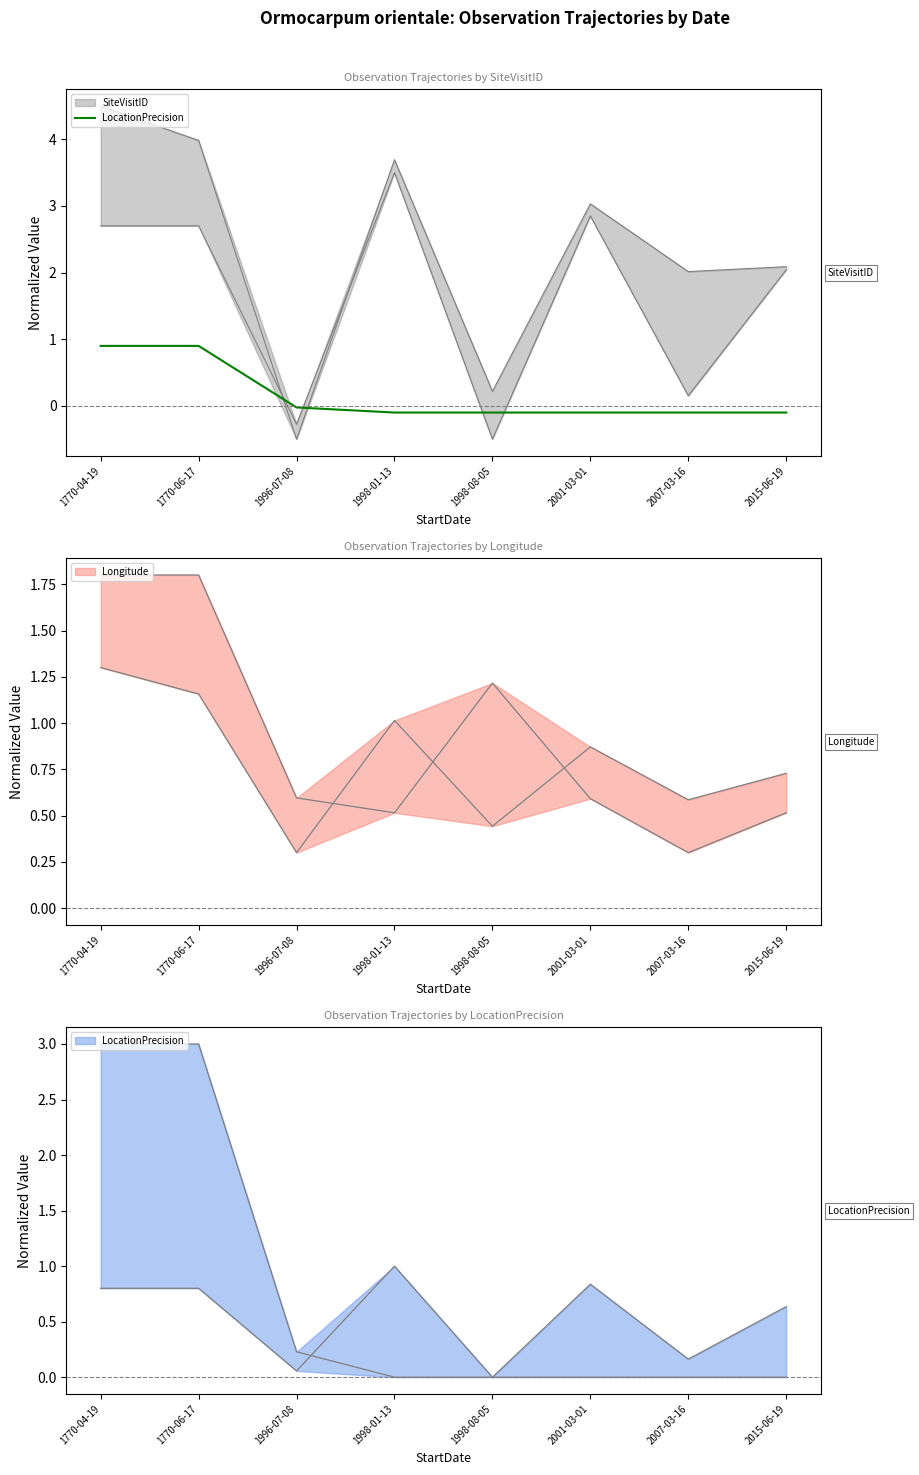

What position from the right is 2001-03-01?

3